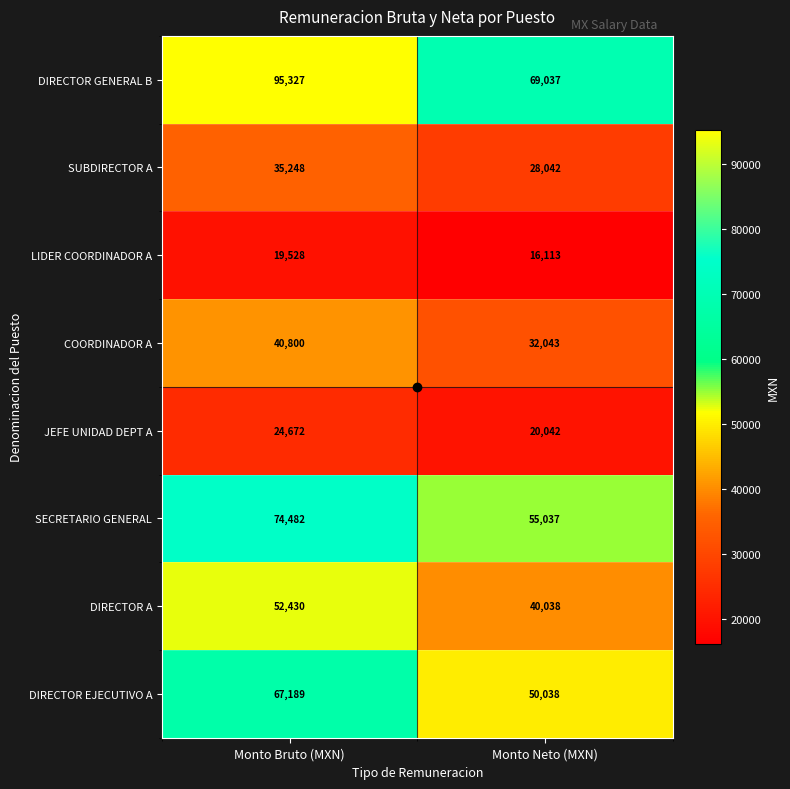

At which label is DIRECTOR EJECUTIVO A closest to 58613?

Monto Neto (MXN)